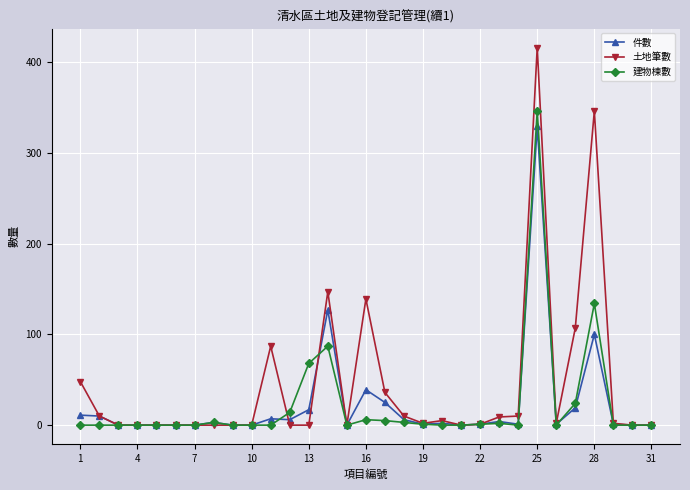

Which series has the widest spread of values?

土地筆數